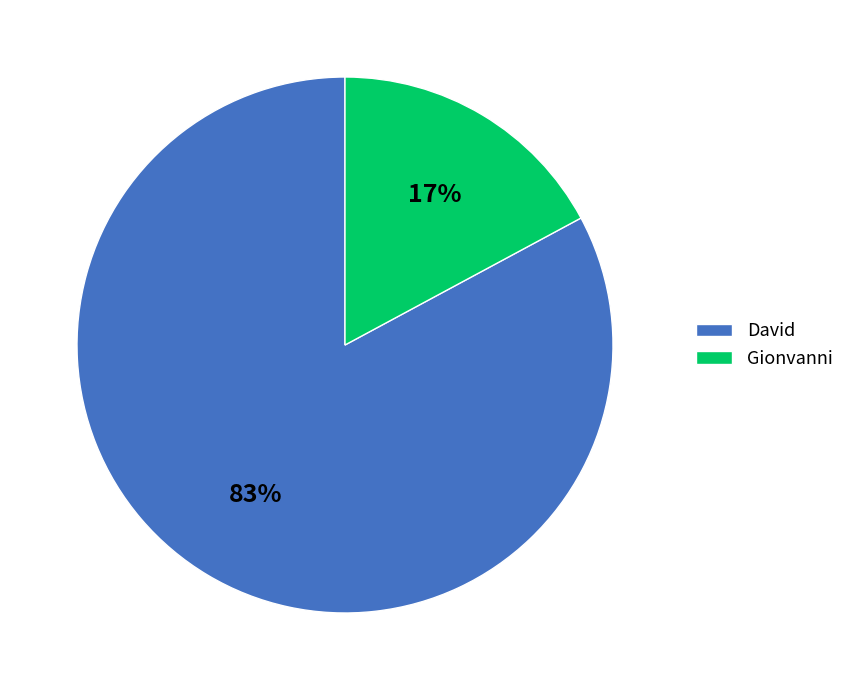

How many slices are in this pie chart?

2